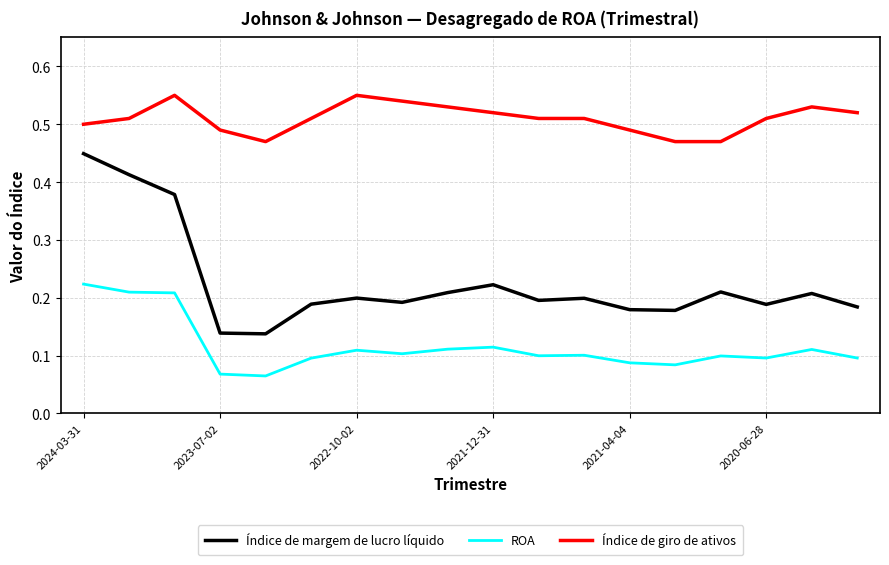

Which series has the largest total across all categories?

Índice de giro de ativos